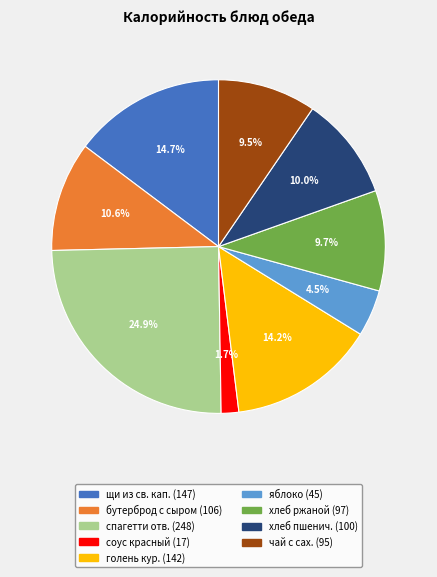

Does any single category account for the majority?

No